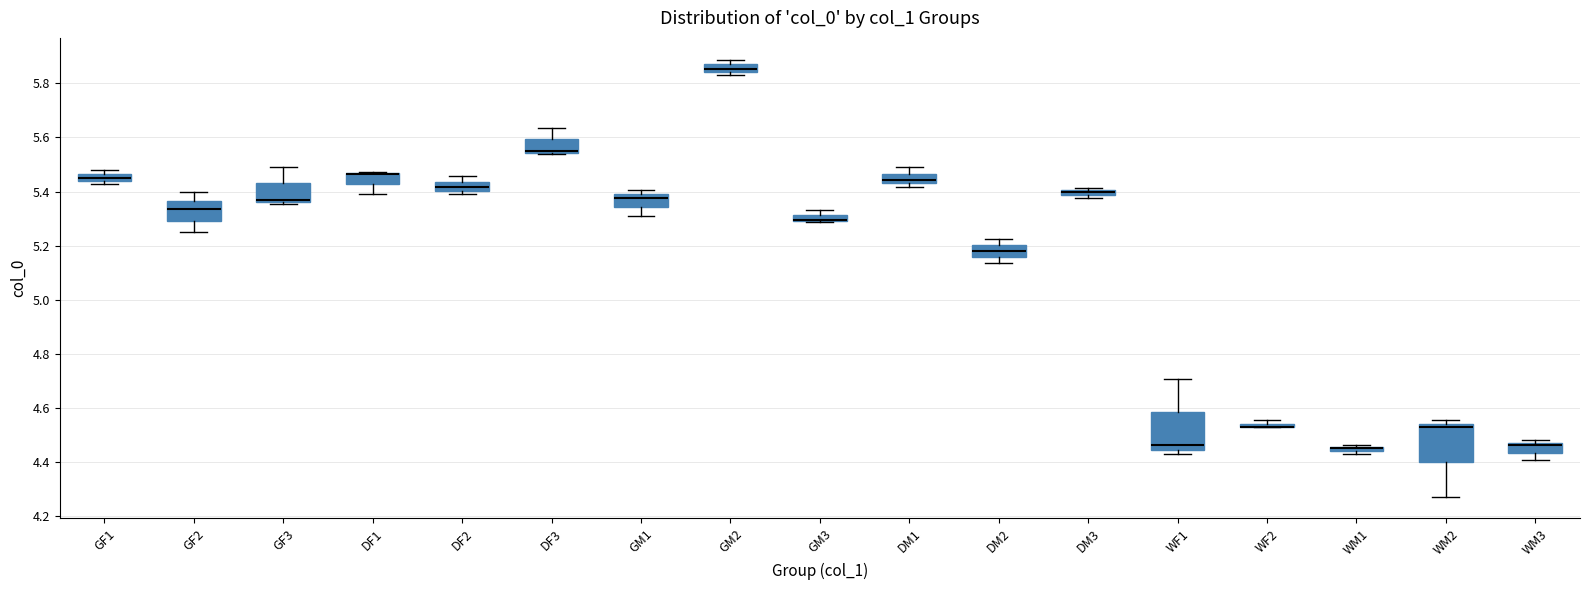

Where is the lower edge of the box for DM2 on the y-axis? The values are not printed on the chart, so give them approximately, as read against the axis.

5.16